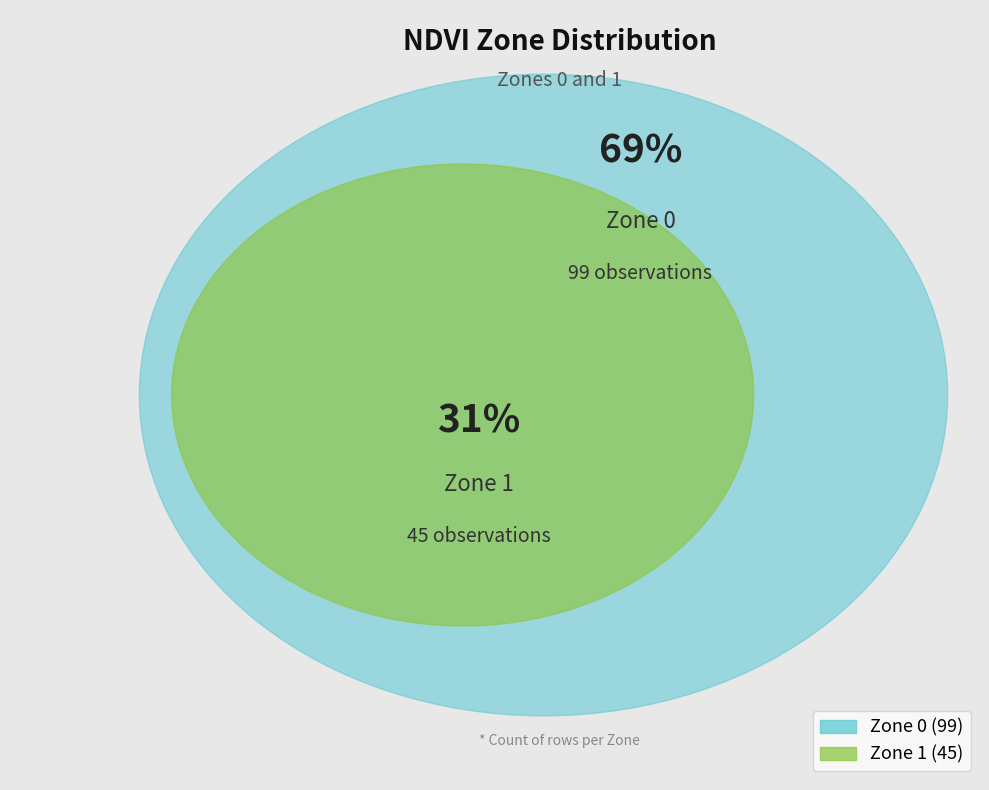

How many segments does this pie chart have?

2